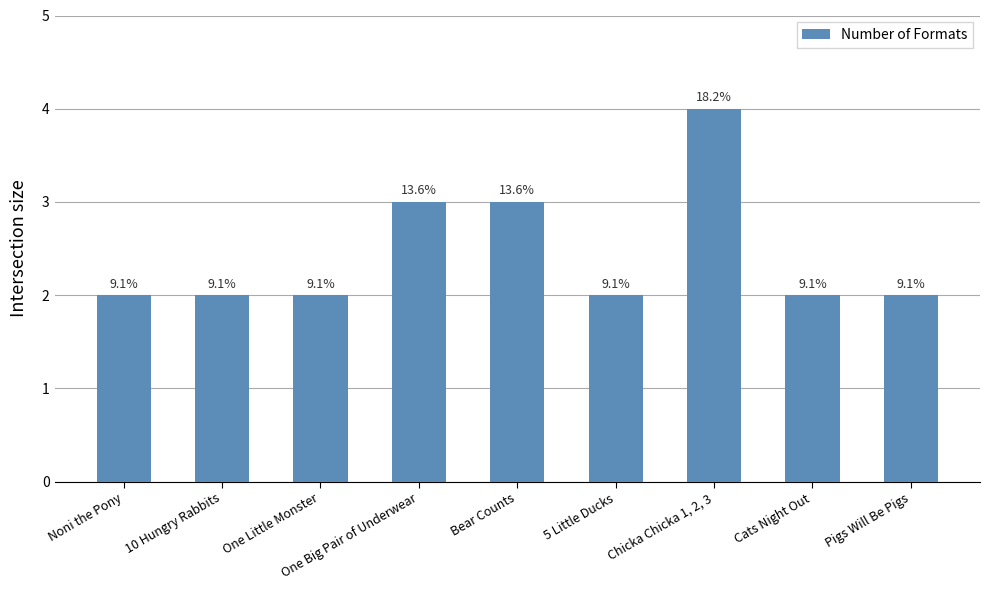

Reading right to left, extract all data points from this chart.

Pigs Will Be Pigs=2	Cats Night Out=2	Chicka Chicka 1, 2, 3=4	5 Little Ducks=2	Bear Counts=3	One Big Pair of Underwear=3	One Little Monster=2	10 Hungry Rabbits=2	Noni the Pony=2